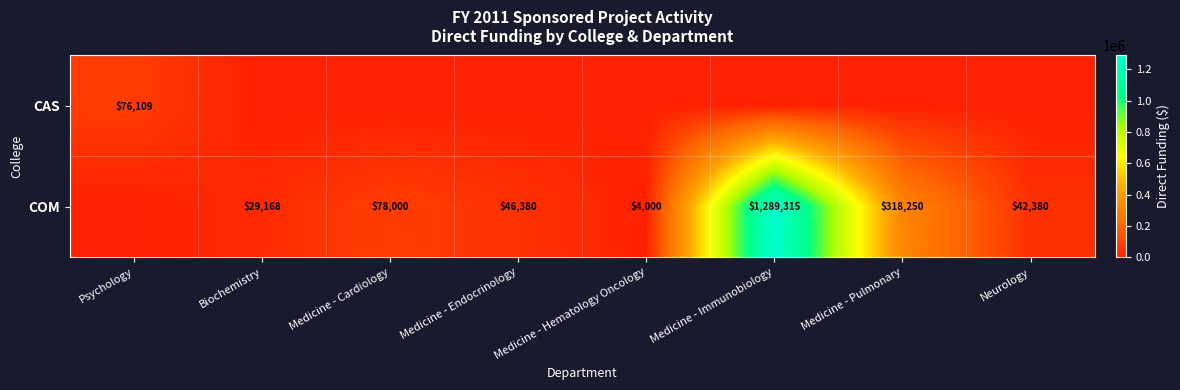

Is it true that CAS equals 116295 at Psychology?

False